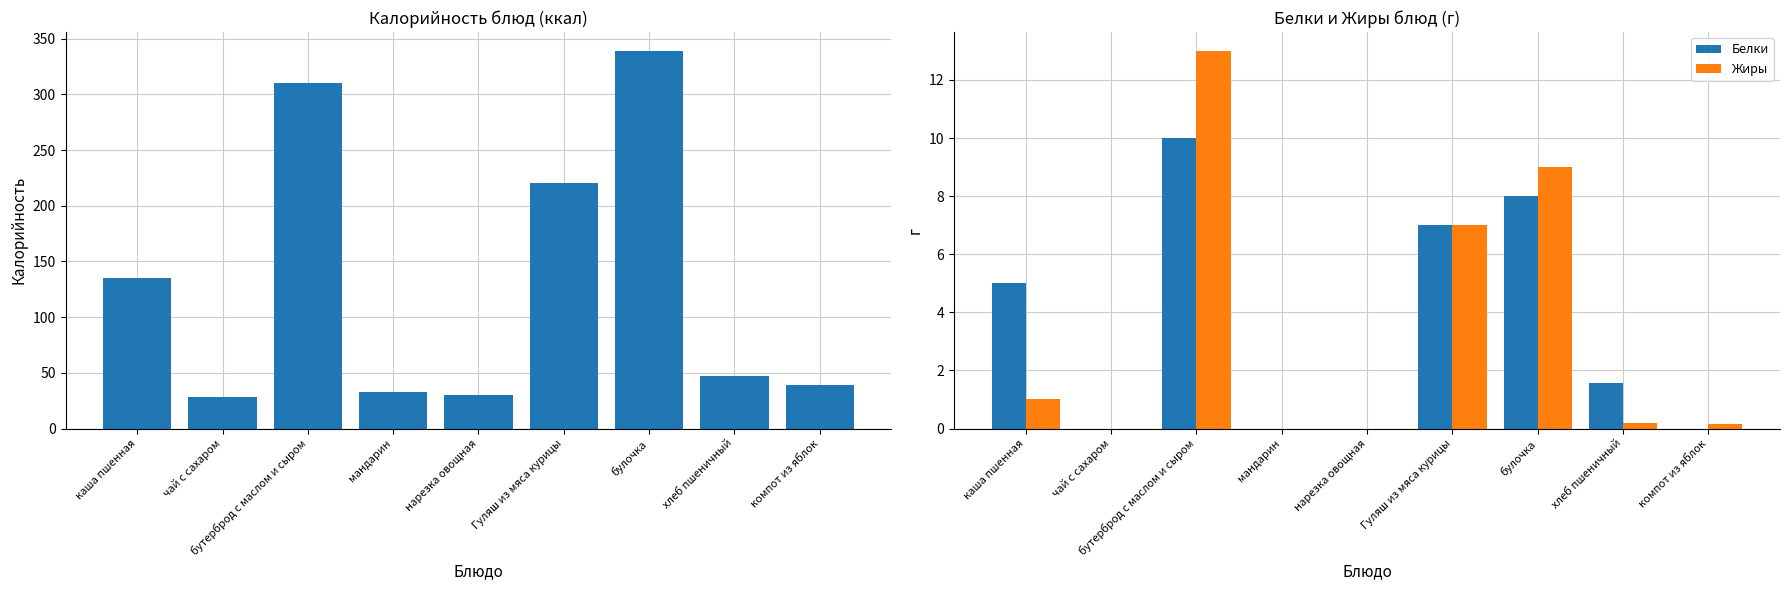

Which series has the largest range (max minus min)?

Калорийность